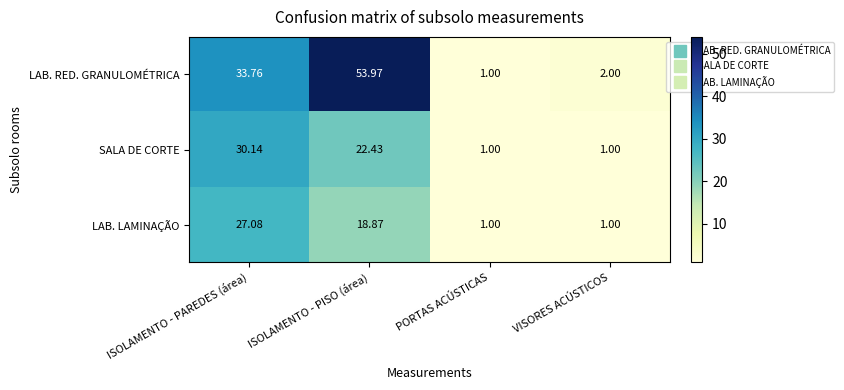

Which category has the highest value in the LAB. LAMINAÇÃO series?

ISOLAMENTO - PAREDES (área)